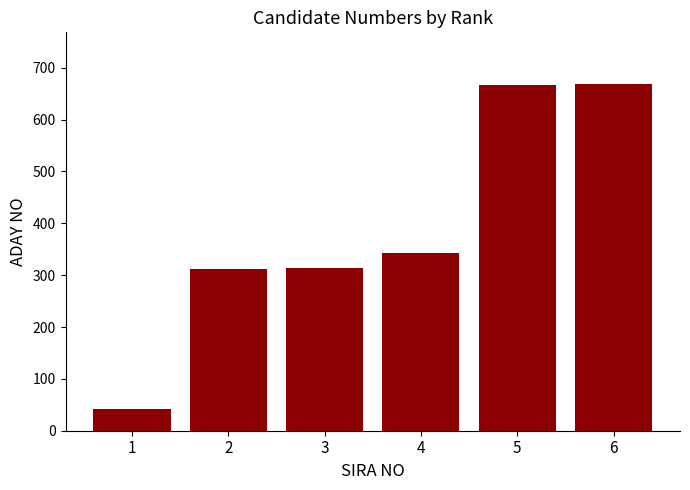

What is the smallest value displayed?

42